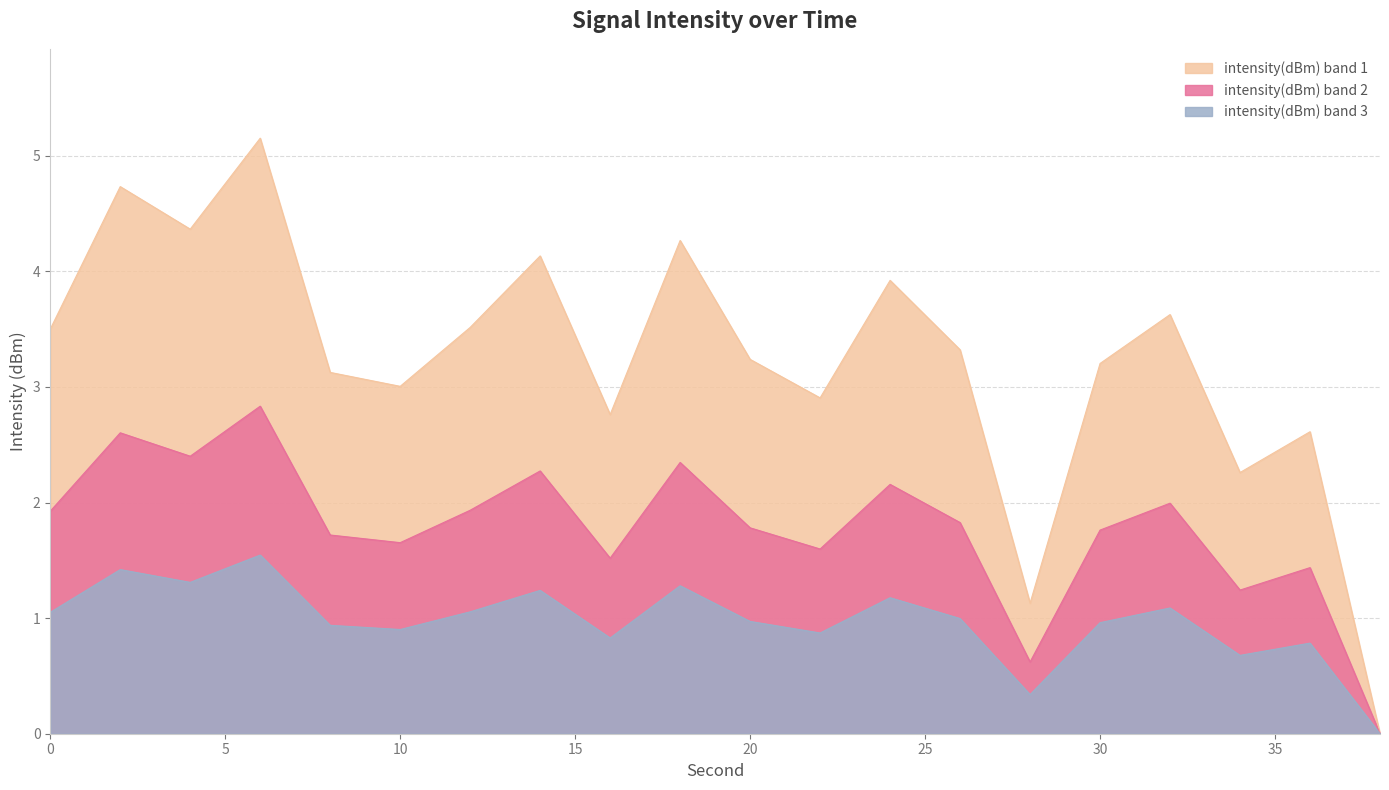

List the labels in order of value, largest first.

6, 2, 4, 18, 14, 24, 32, 12, 0, 26, 20, 30, 8, 10, 22, 16, 36, 34, 28, 38